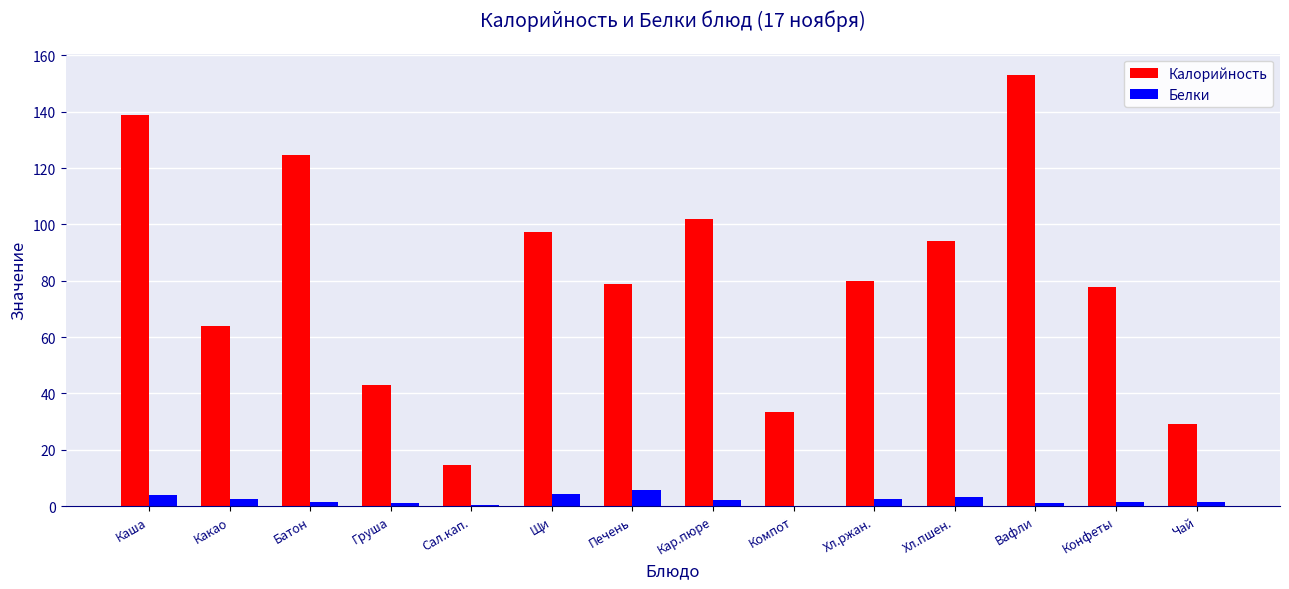

What is the maximum value shown in the chart?

153.0